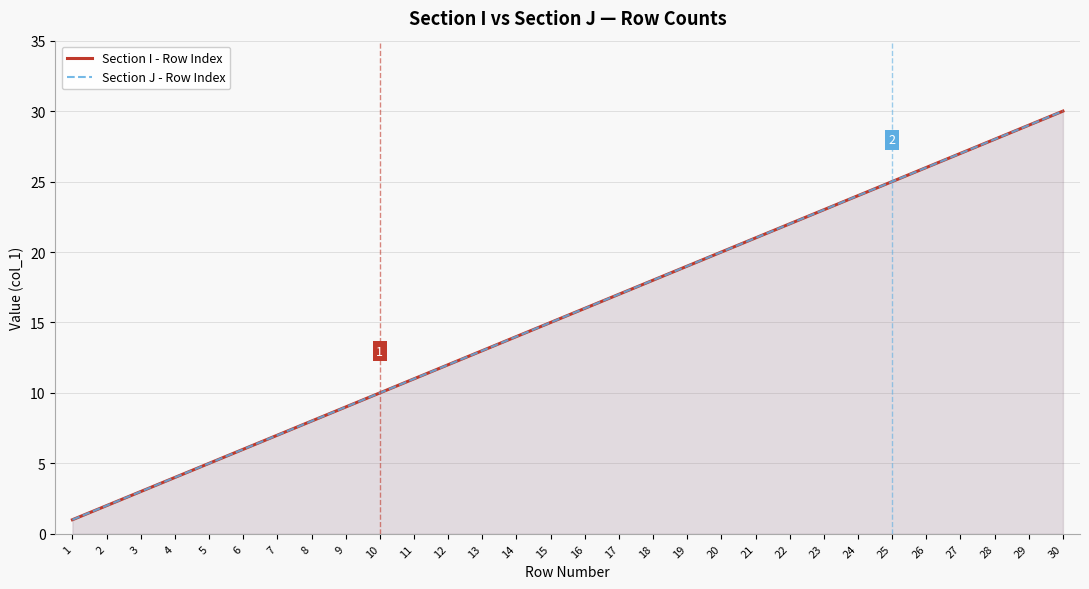

How many lines are shown in the chart?

2